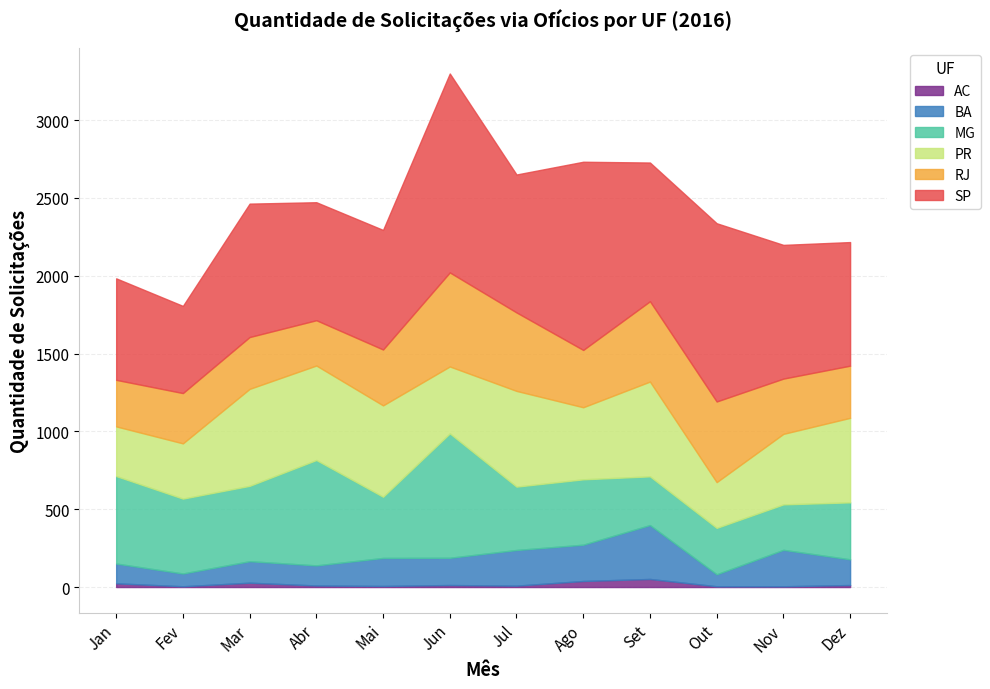

What is the sum of all MG values?

5492